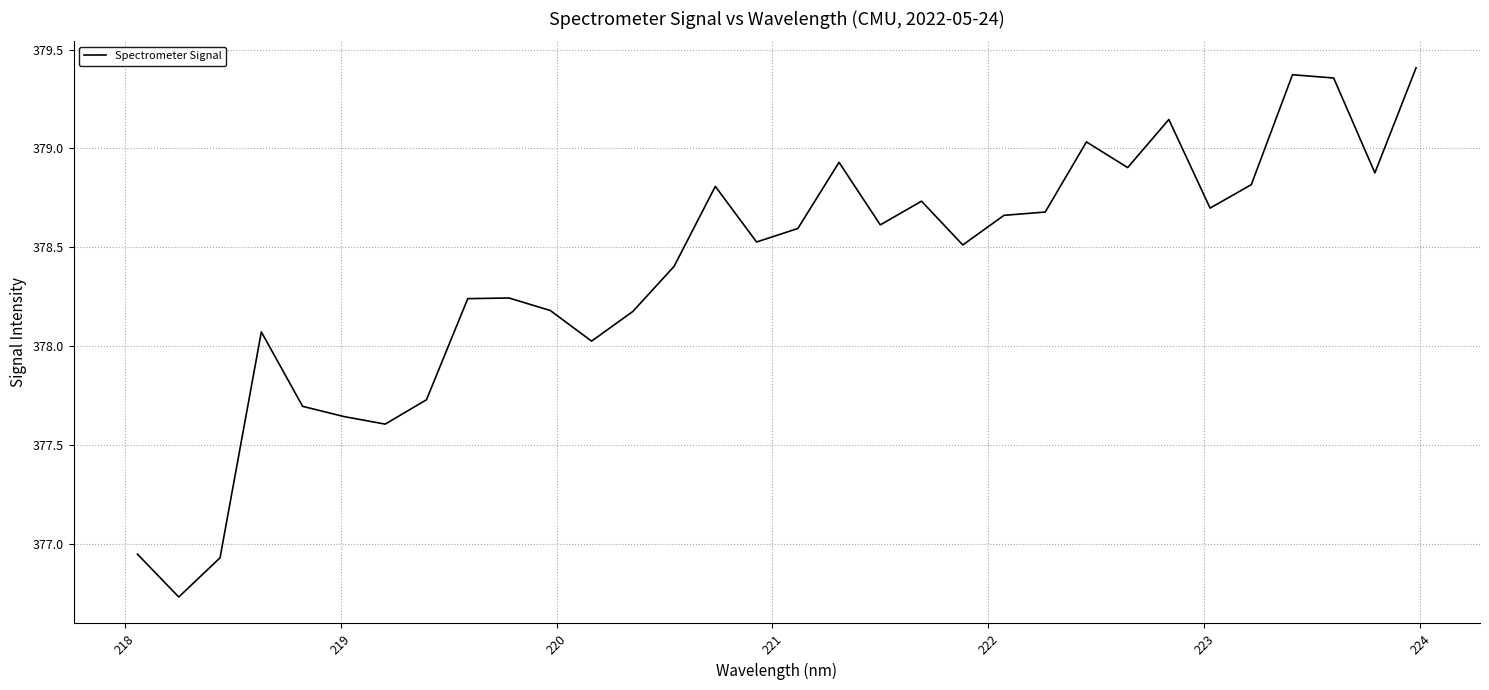

What is the difference between the maximum and minimum values?

2.7